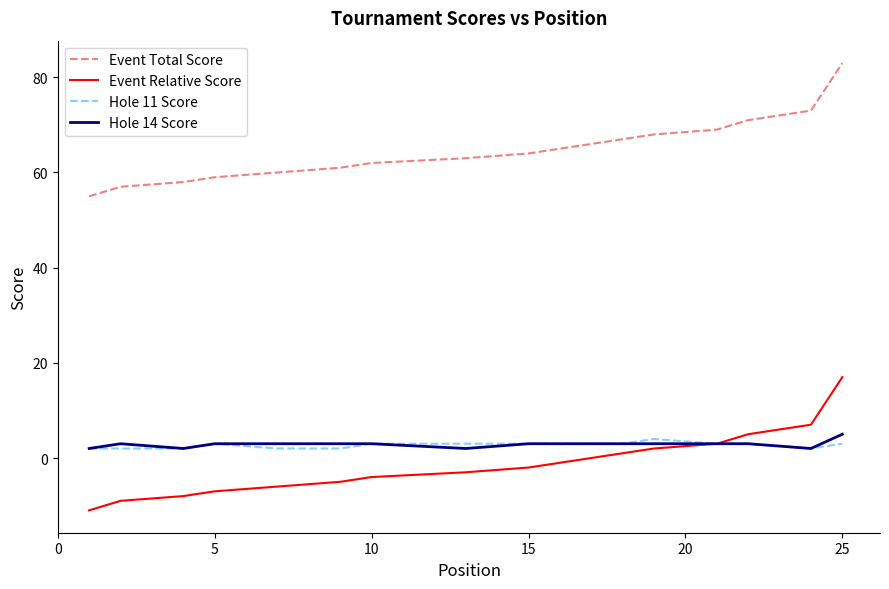

What is the highest value of the Hole 14 Score series?

5